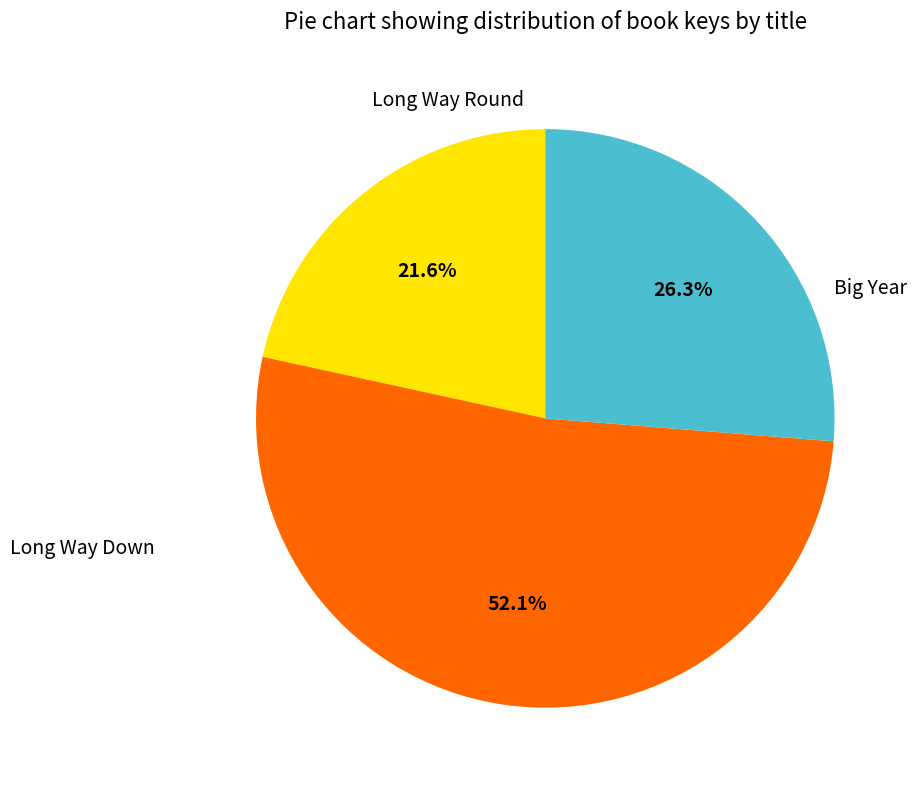

How many segments does this pie chart have?

3